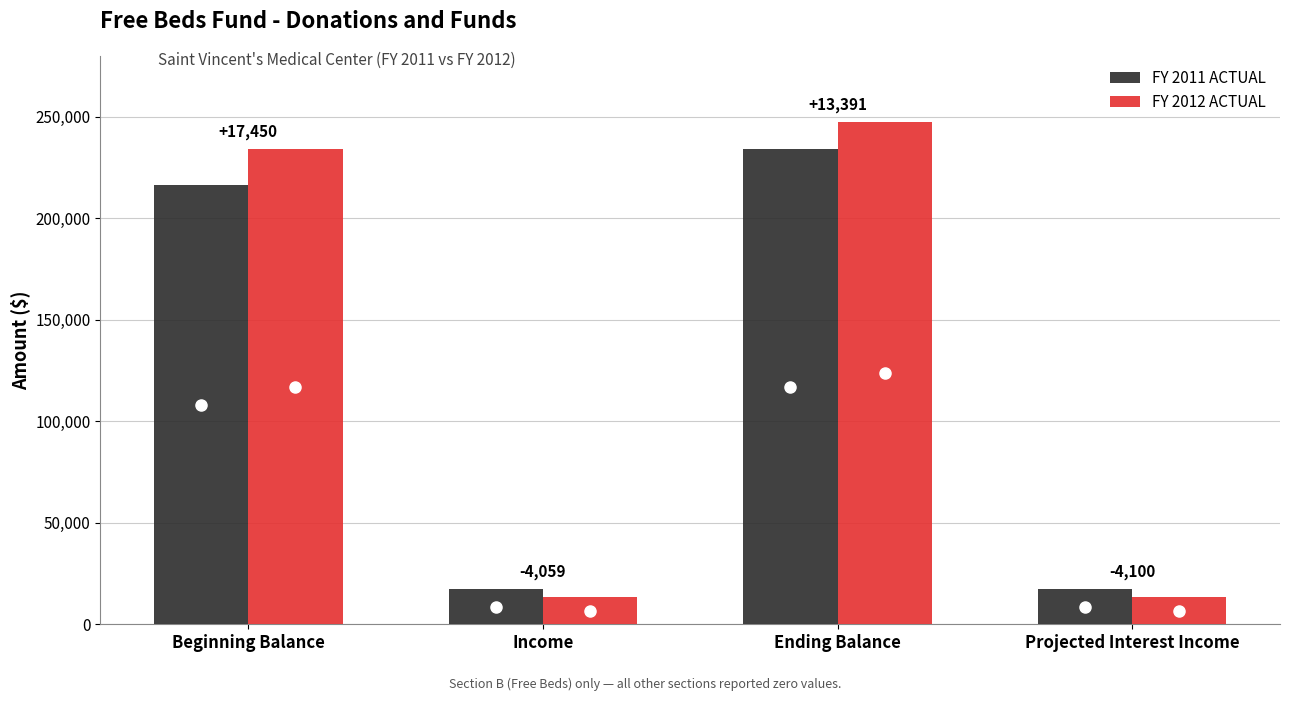

What is the maximum value for FY 2011 ACTUAL?

233879